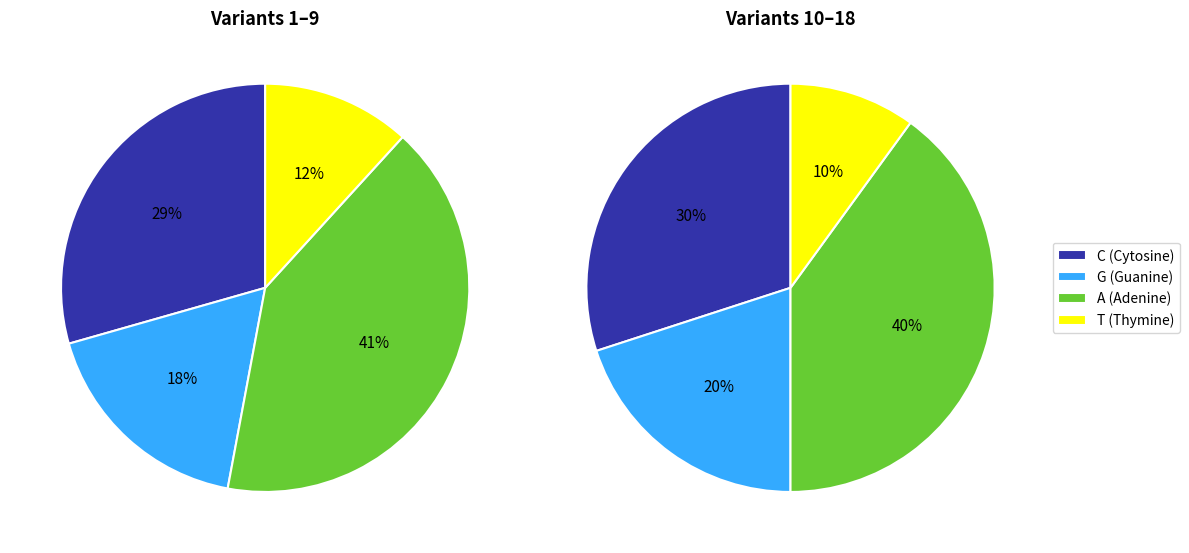

What percentage is the G slice, to the nearest percent?

18%